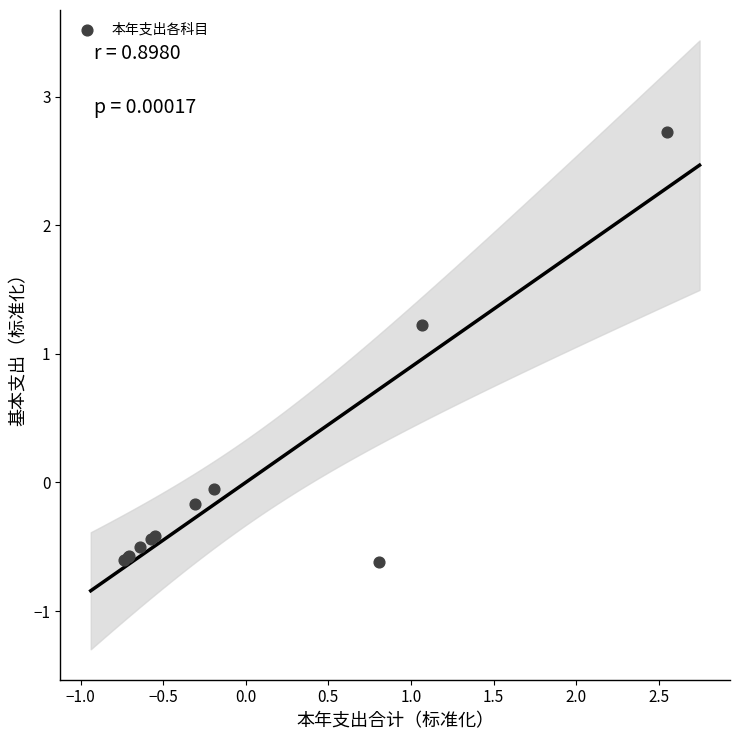

What Y value in the scatter plot is closest to 1?

1.2